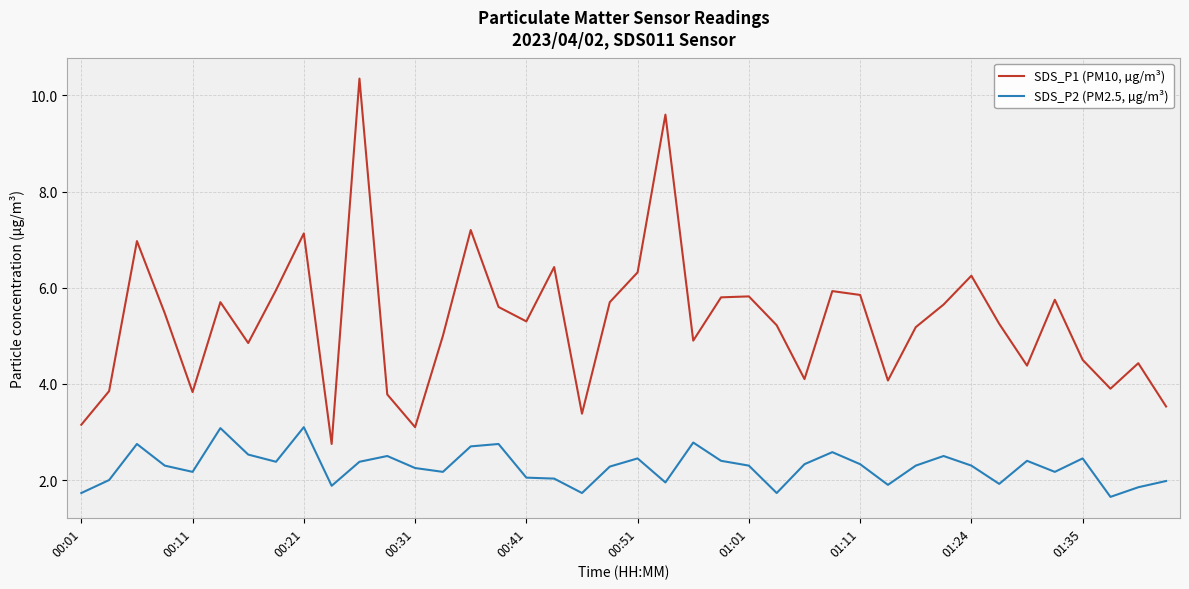

Does the chart have visible grid lines?

Yes